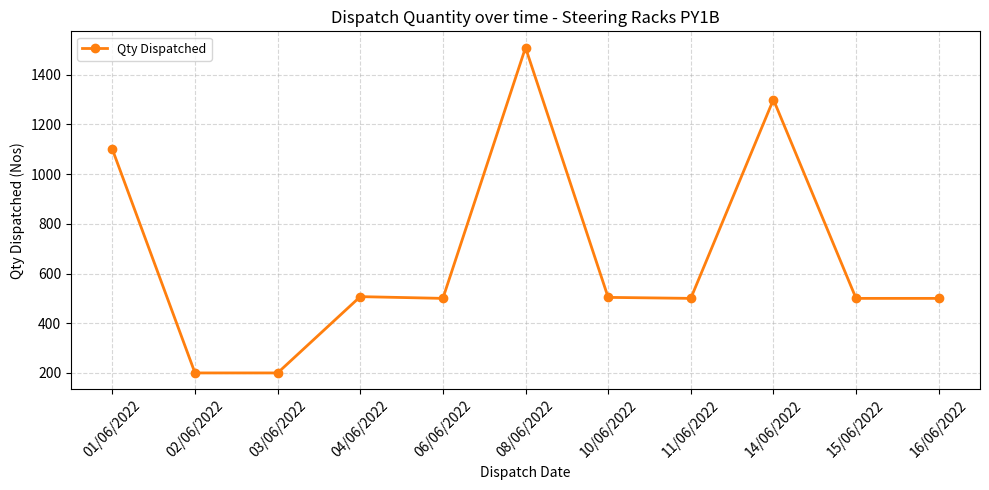

What position from the left is 14/06/2022?

9